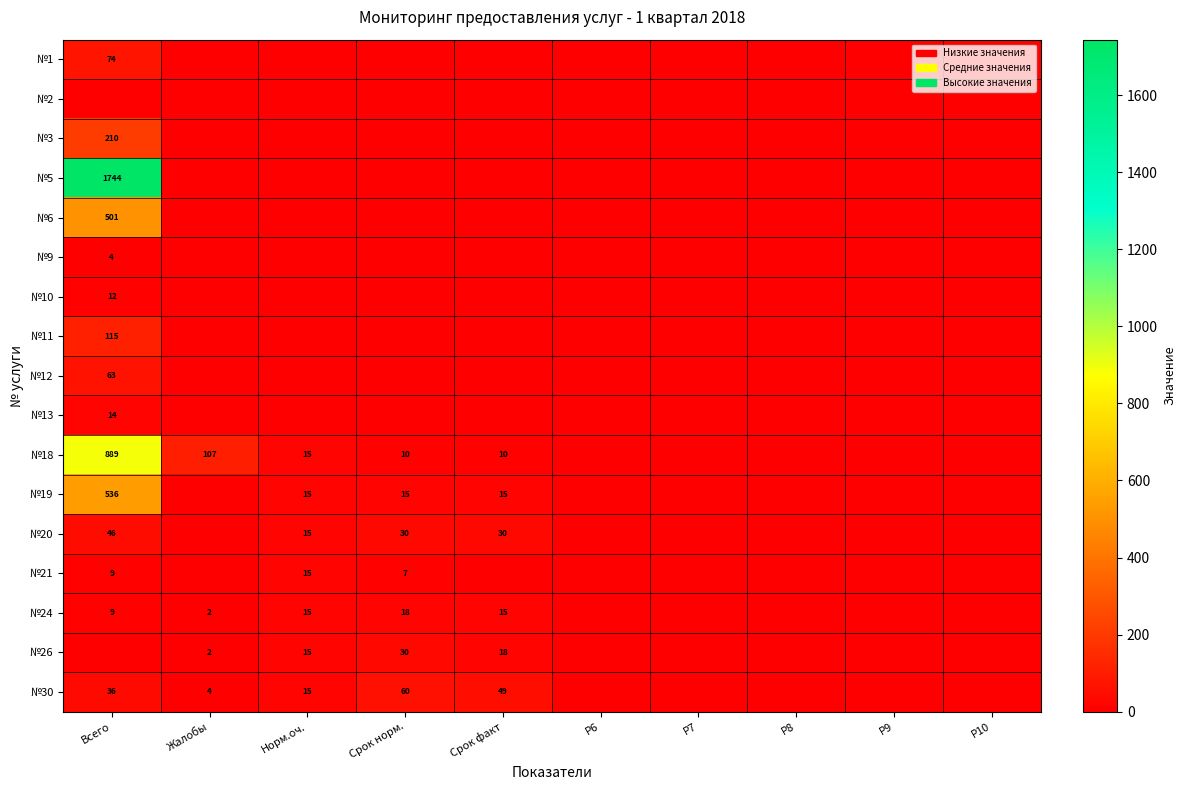

True or false: №21 has a value of 15 at Норм.оч..

True